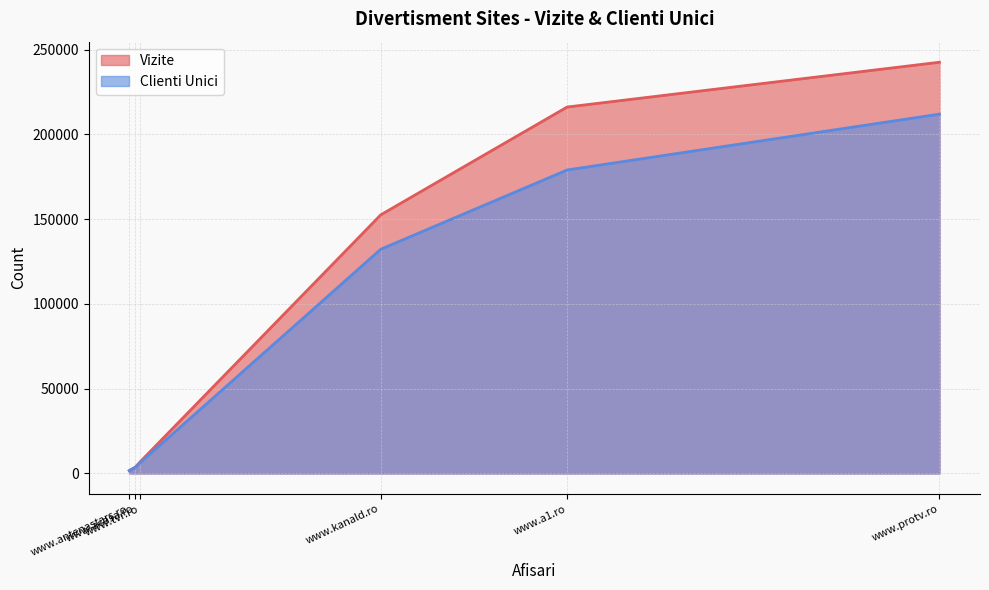

Which series has the largest total across all categories?

Vizite